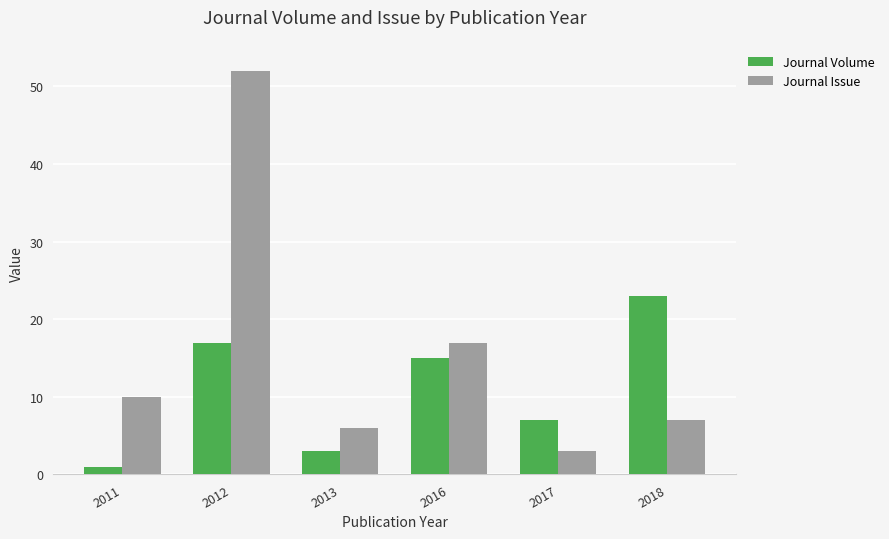

At which label does Journal Issue reach its peak?

2012